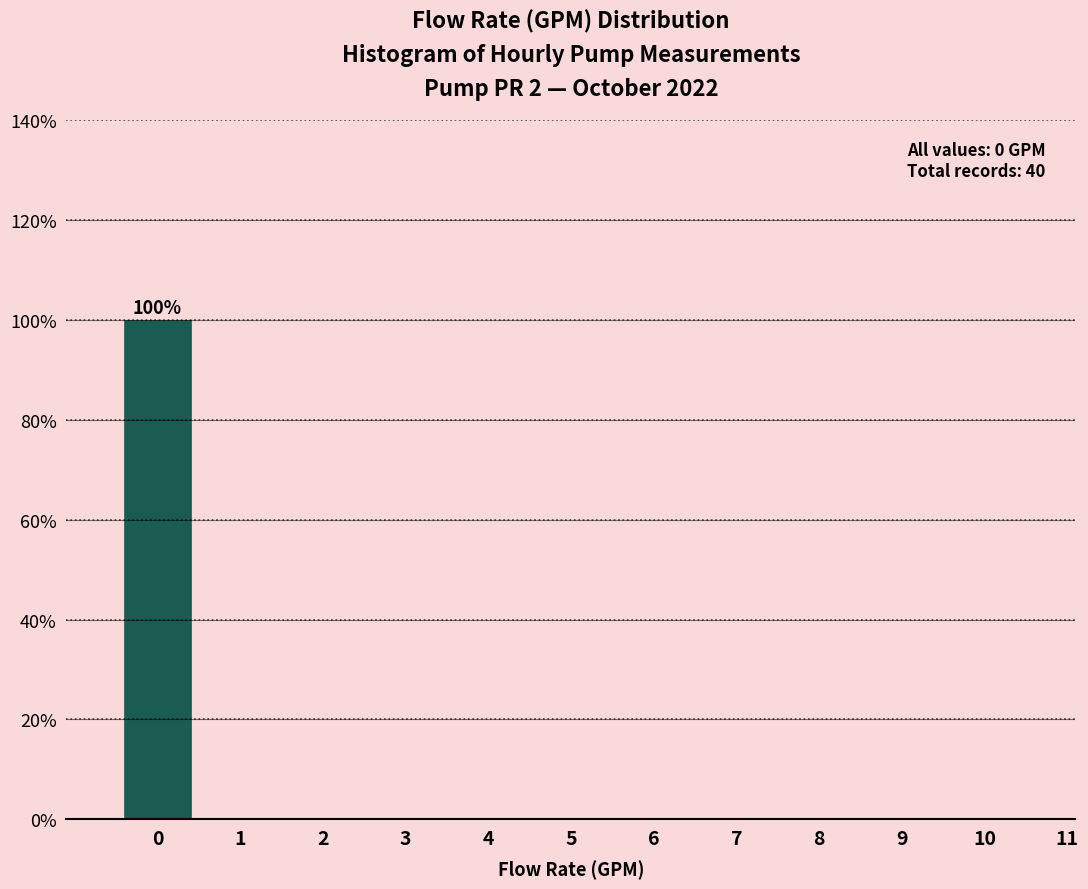

Reading left to right, extract all data points from this chart.

0=100	1=0	2=0	3=0	4=0	5=0	6=0	7=0	8=0	9=0	10=0	11=0